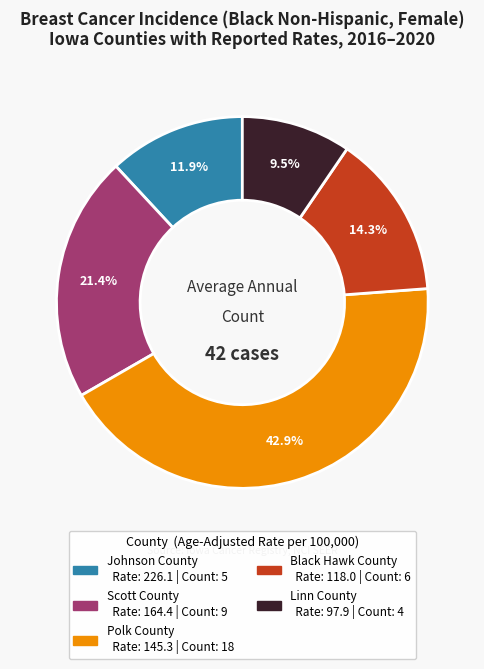

Does any single category account for the majority?

No